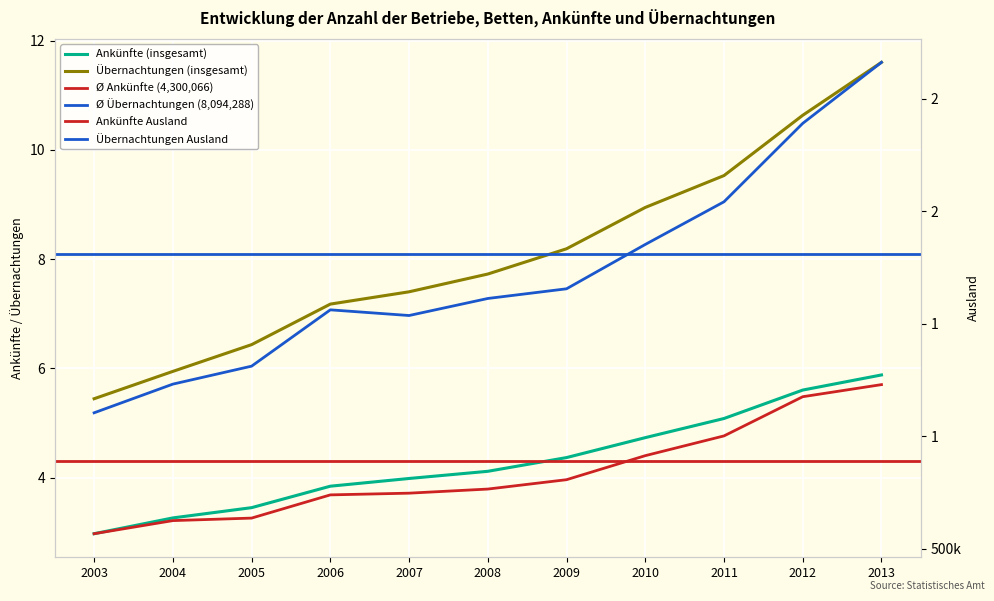

At which label does Übernachtungen Ausland first exceed 1612097?

2009